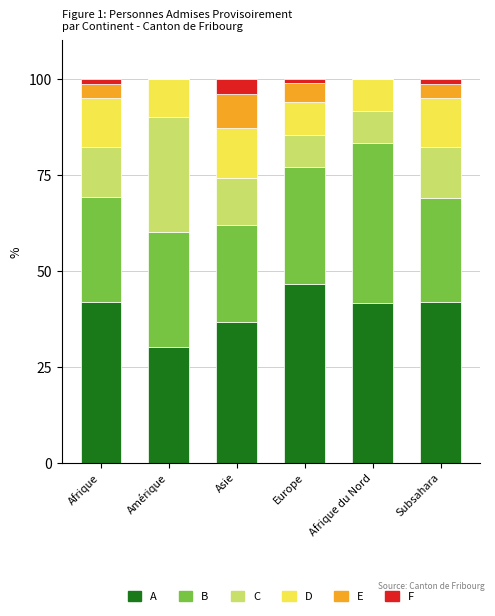

What is the total value across all series at Afrique du Nord?

100.0